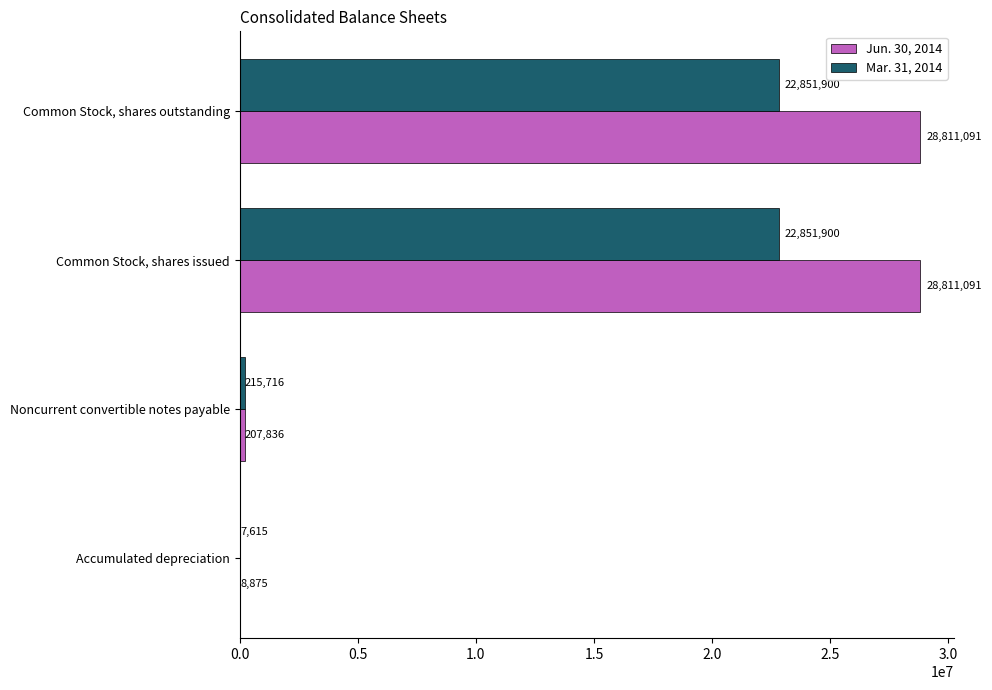

Is it true that Mar. 31, 2014 equals 22851900 at Common Stock, shares outstanding?

True